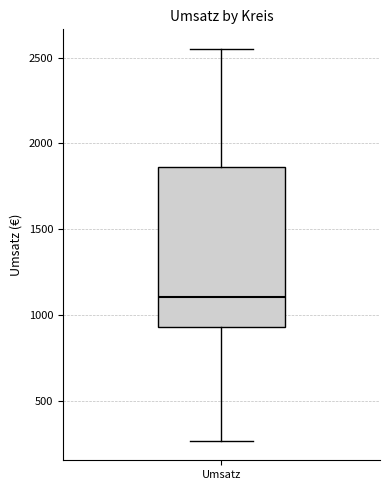

Transcribe this box plot: give where the median line is, the range the box spans, and where the two whiskers end, as read against the y-axis. The values are not printed on the chart, so give them approximately, as read against the axis.

median 1100, box 950 to 1850, whiskers 250 to 2550